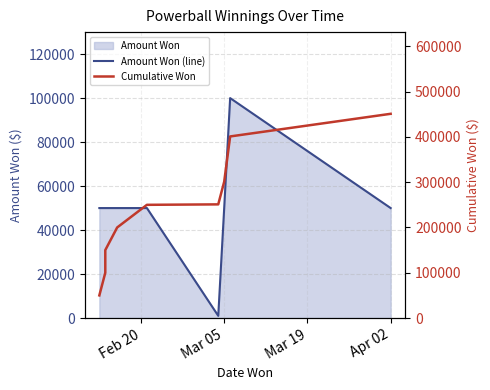

Reading left to right, extract all data points from this chart.

Amount Won (line): 50000	50000	50000	50000	50000	1000	50000	100000	50000
Cumulative Won: 50000	100000	150000	200000	250000	251000	301000	401000	451000